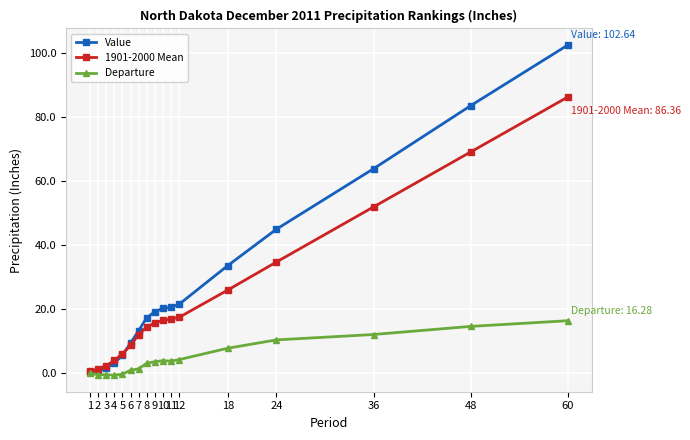

What is the minimum value shown in the chart?

-0.8